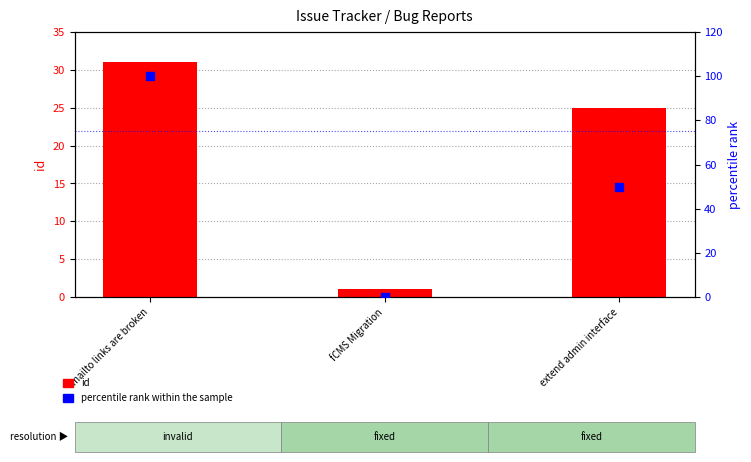

Which series has the widest spread of Y values?

percentile rank within the sample